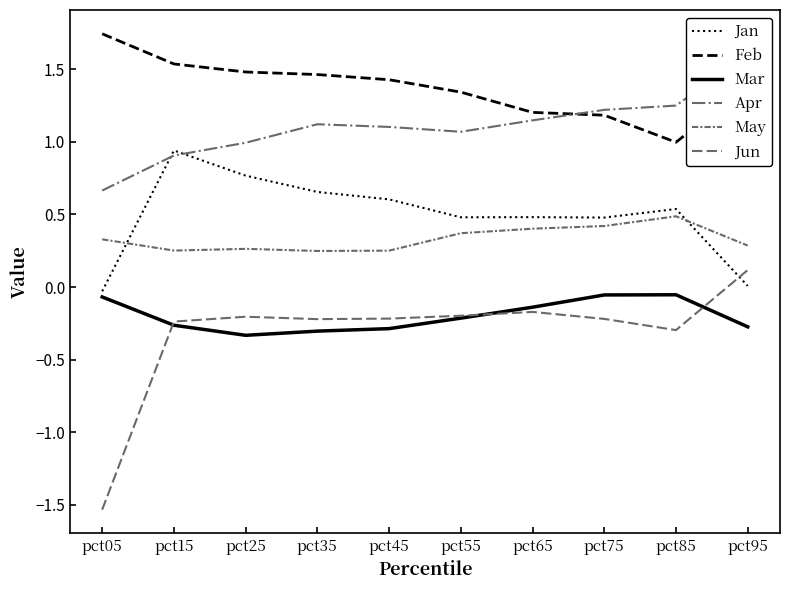

What is the value of the Jan point at the 5th from the left?

0.6